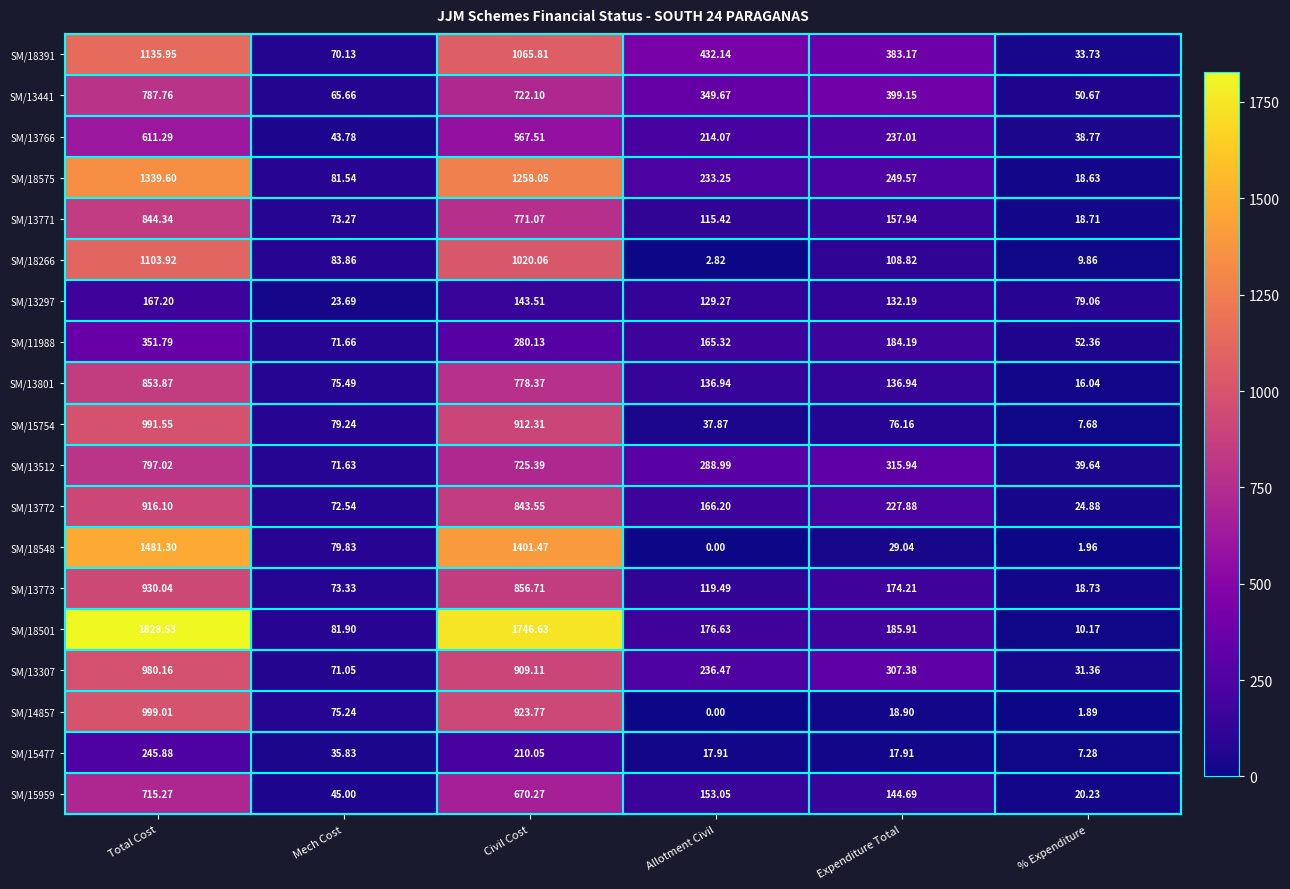

At which label does SM/13307 reach its minimum?

% Expenditure